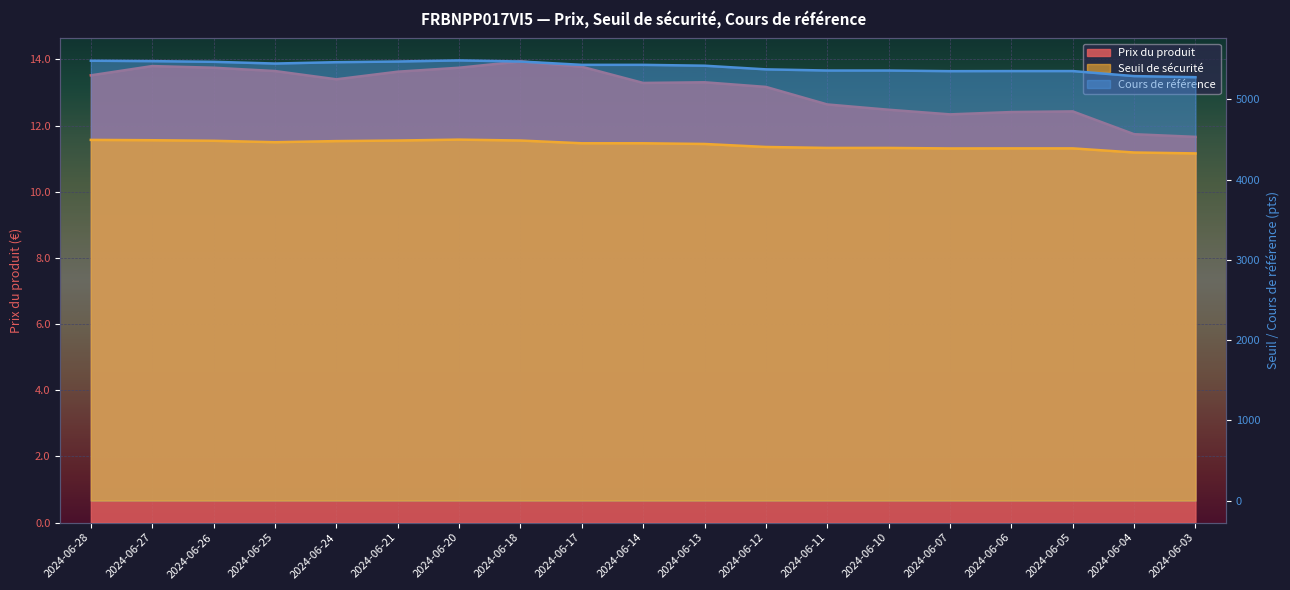

Between 2024-06-04 and 2024-06-05, which is larger?

2024-06-05